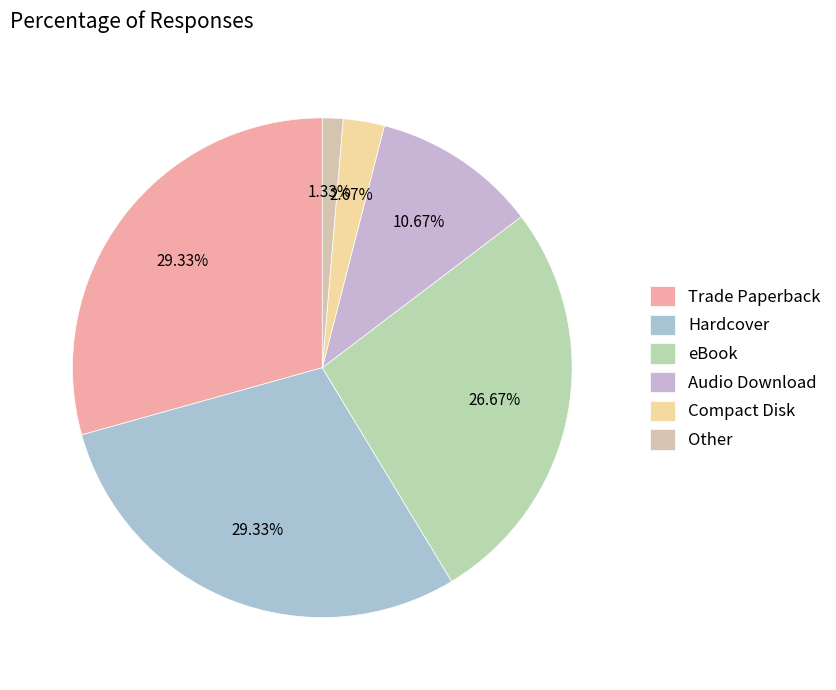

Is Trade Paperback the majority of the pie?

No